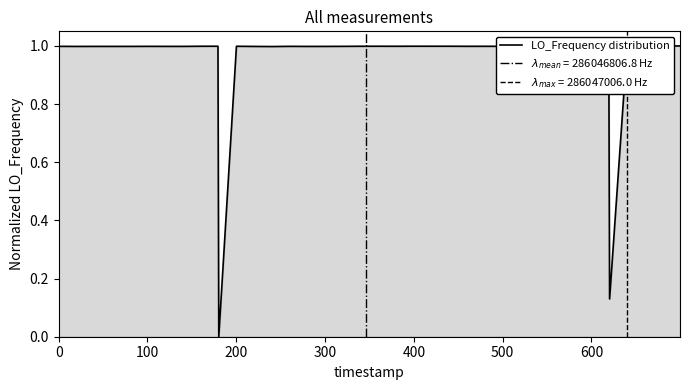

What is the average value?

1.0